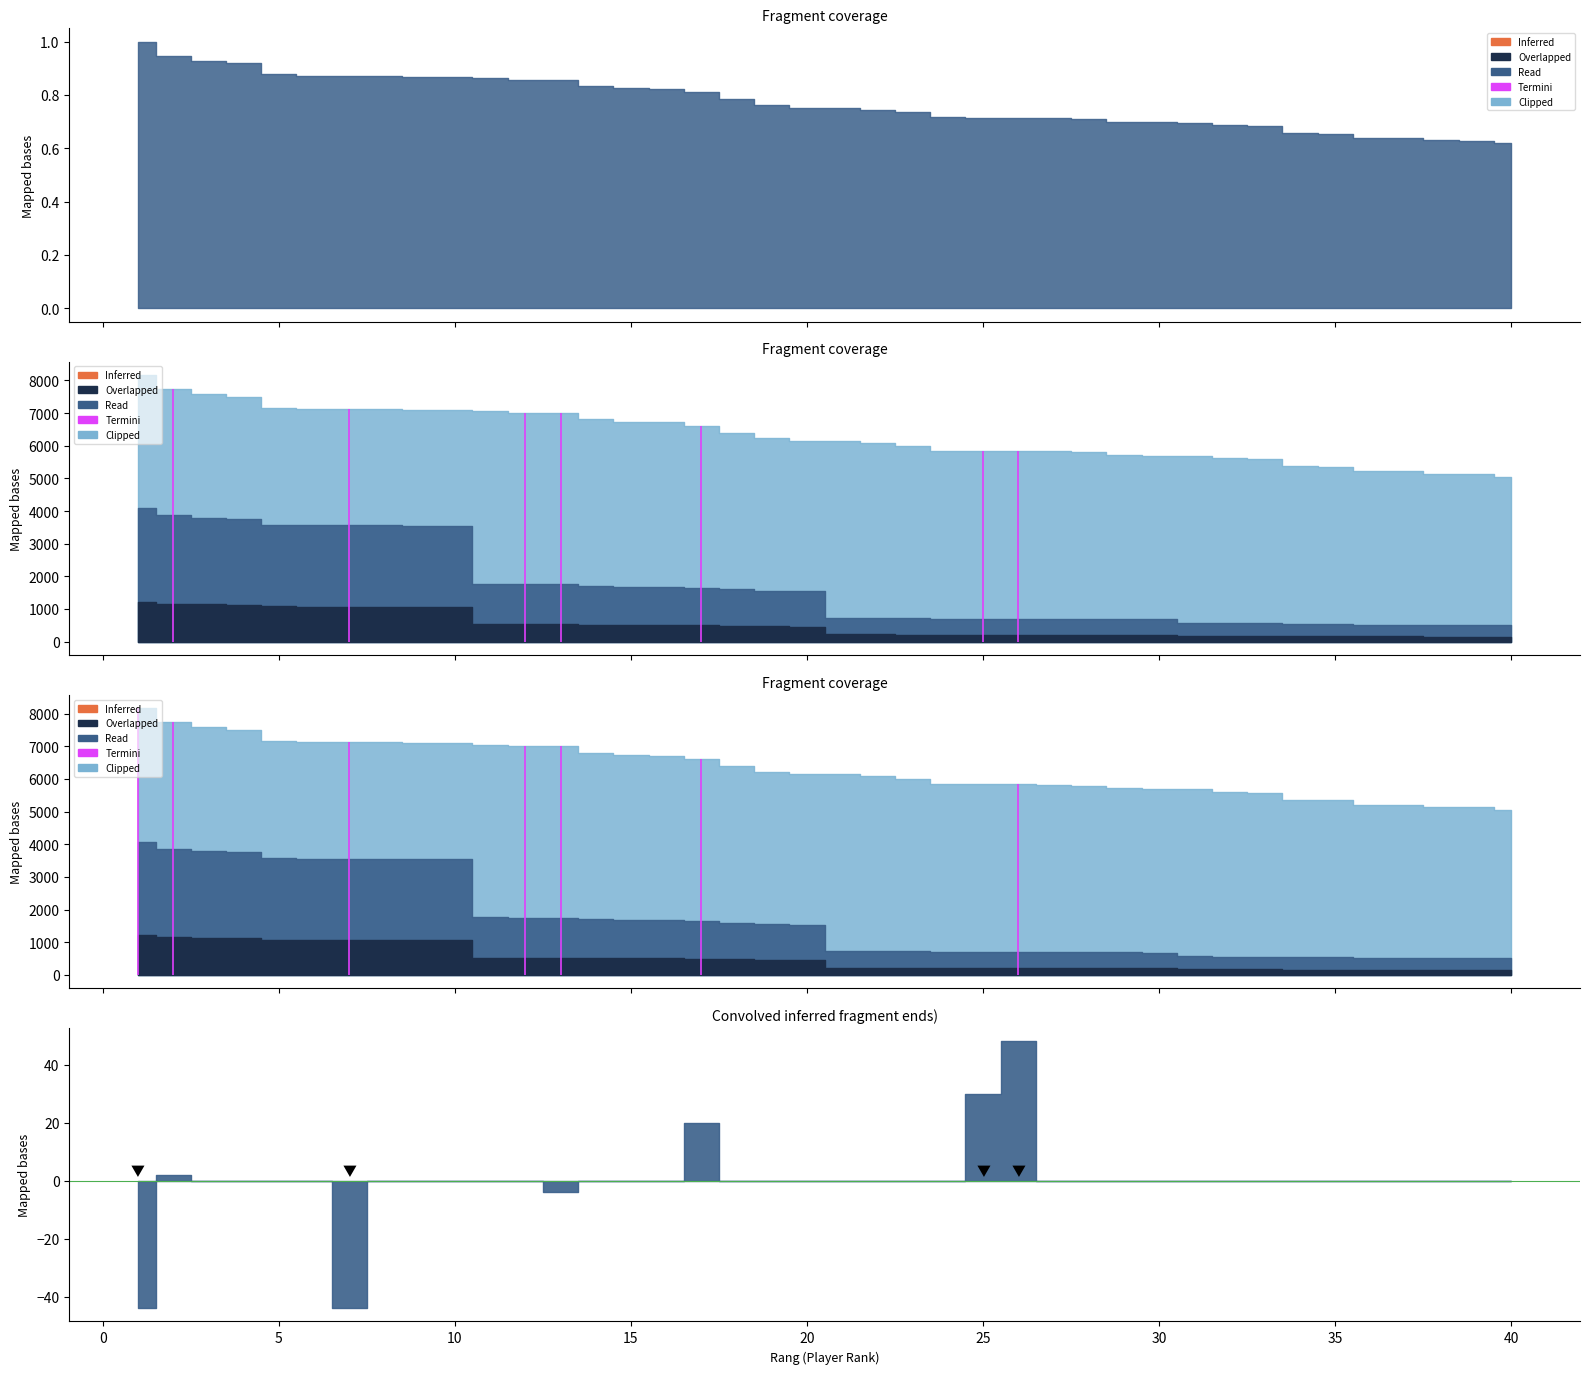

True or false: Beitrag has more than 0 points higher than both neighbors.

False